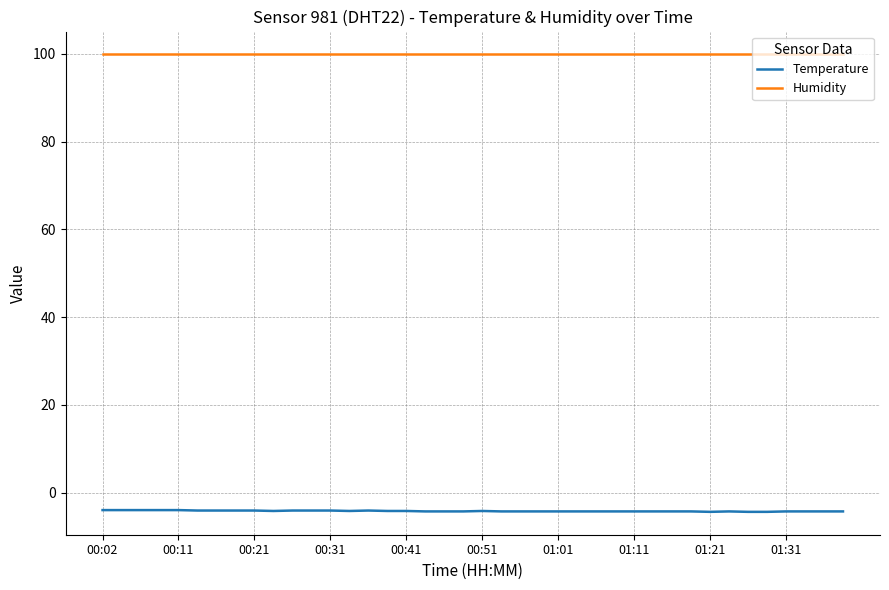

List the series in order of their peak value, highest first.

Humidity, Temperature